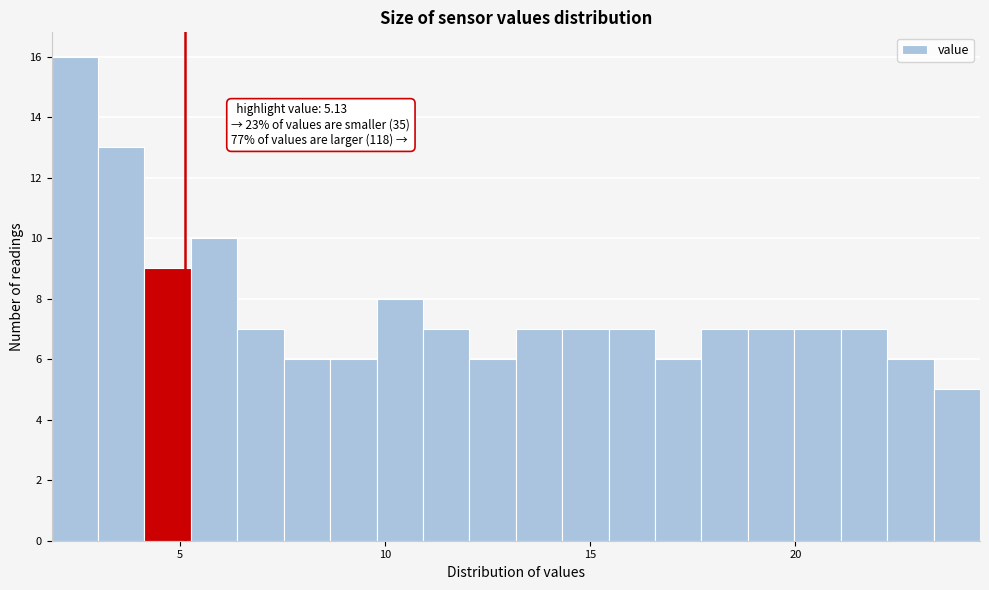

Around what value on the x-axis is the tallest bar? Give the approximate position of its centre, as read against the axis.

2.5